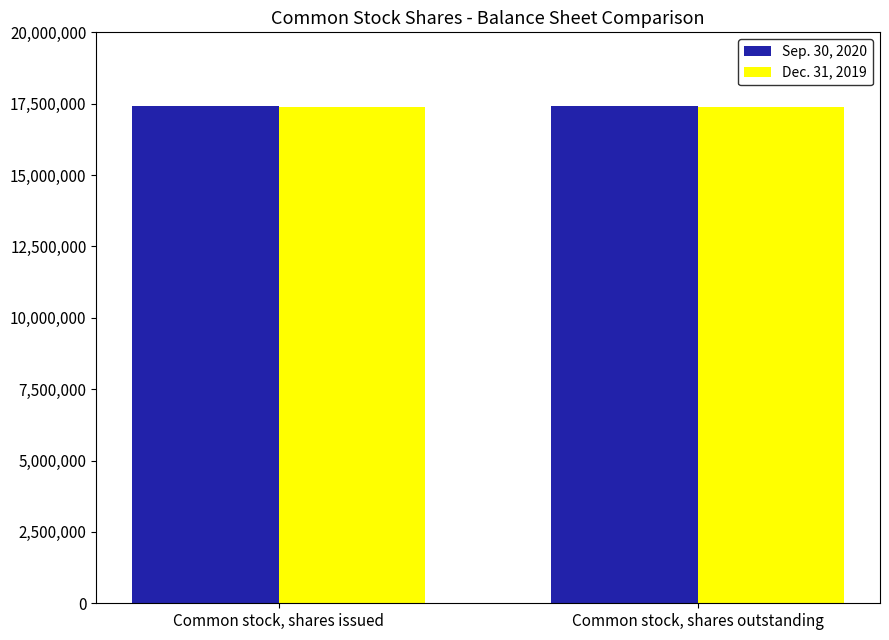

What is the greatest value displayed?

17422212